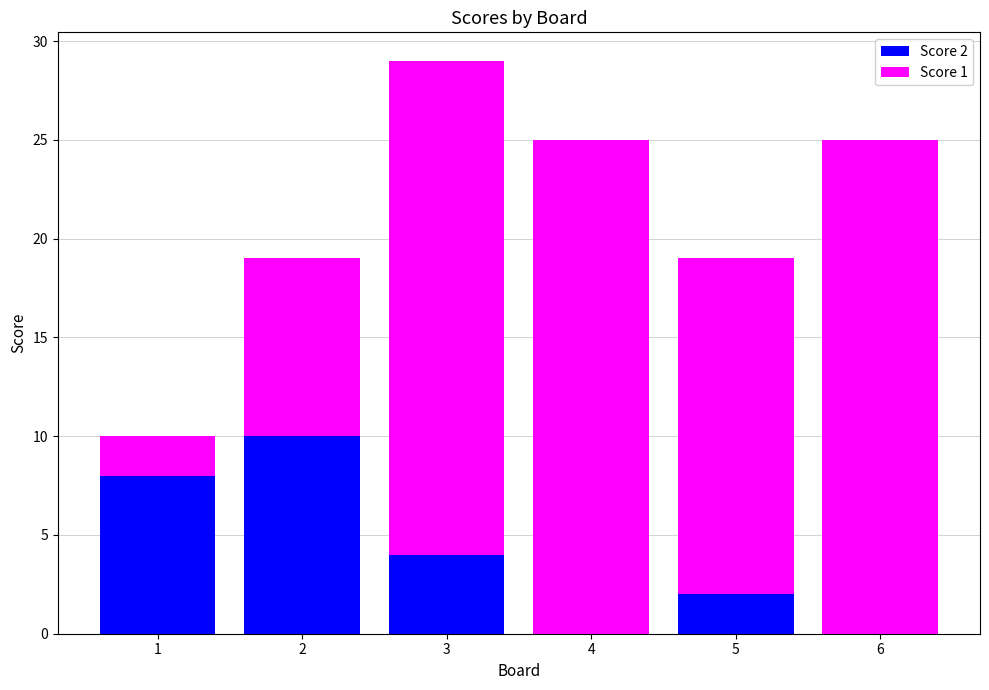

The value of Score 2 at 5 is 2. True or false?

True